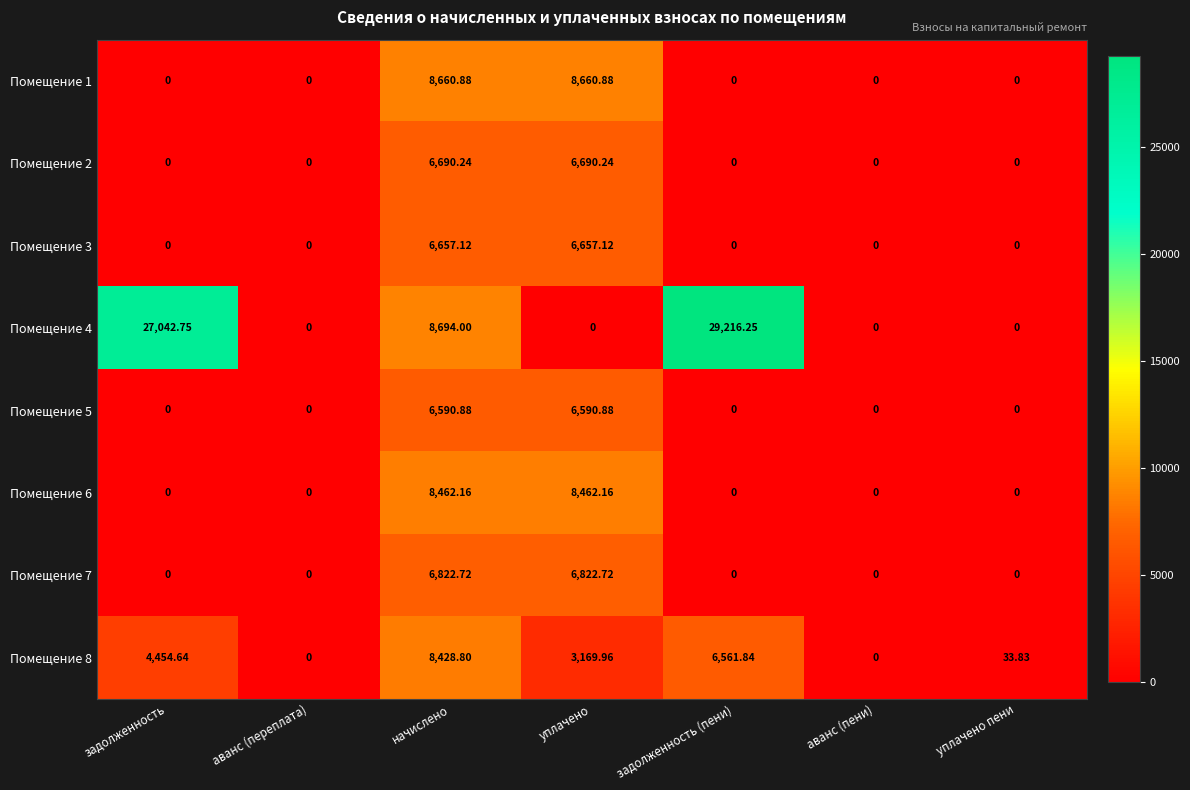

At which category does the chart reach its peak across all series?

задолженность (пени)